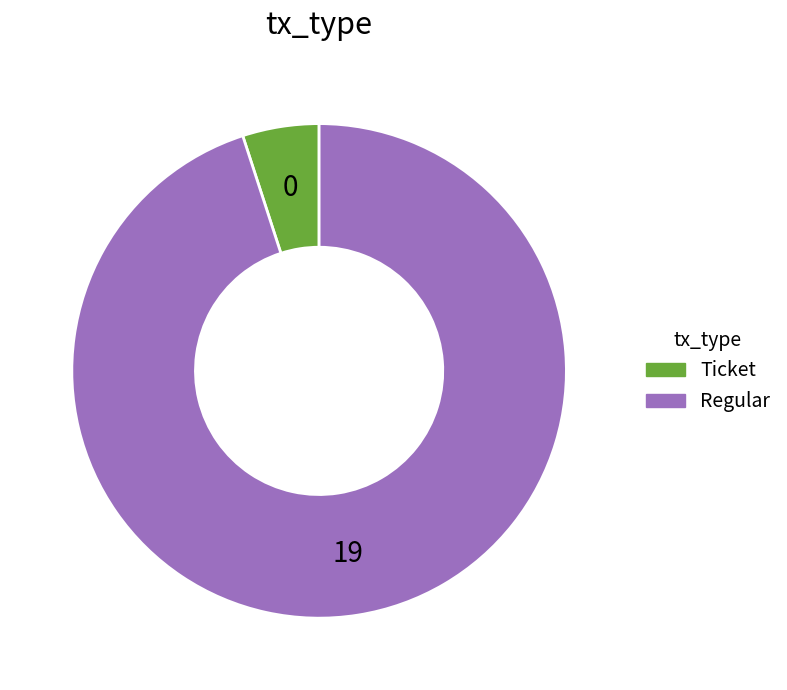

Combined, do Regular and Ticket account for over 50%?

Yes